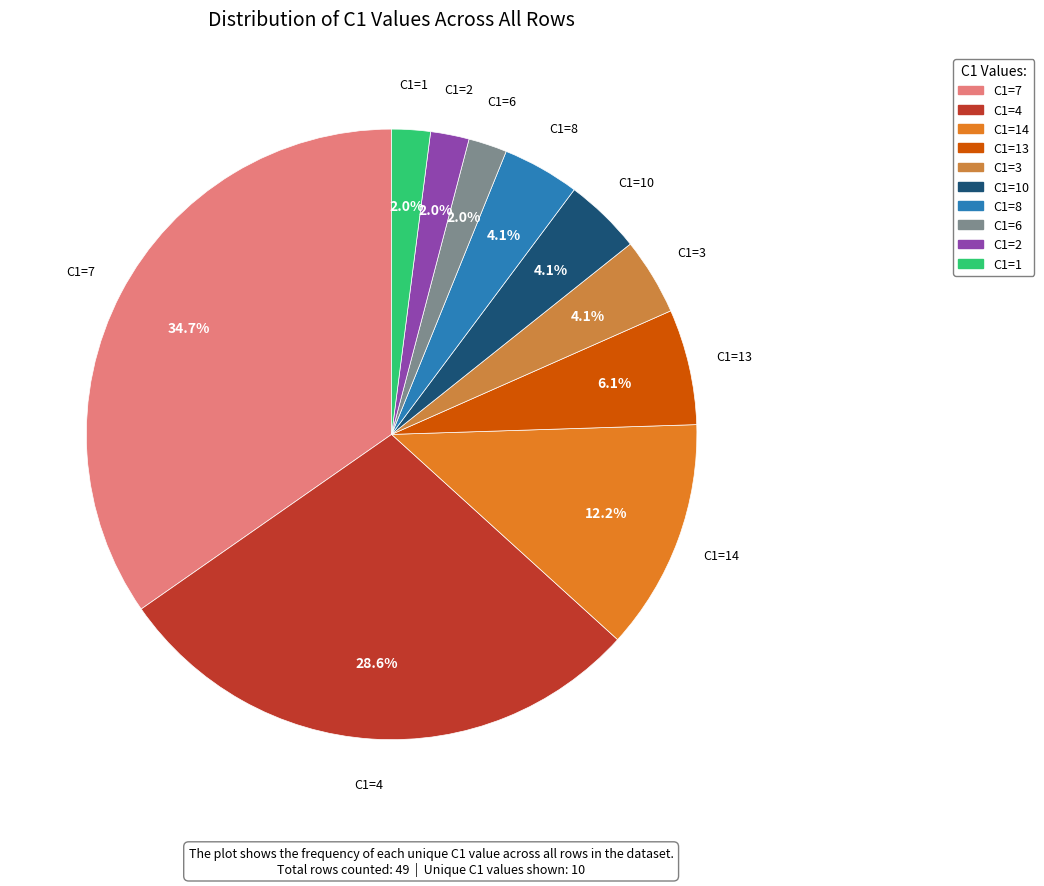

What is the largest slice in the pie chart?

7